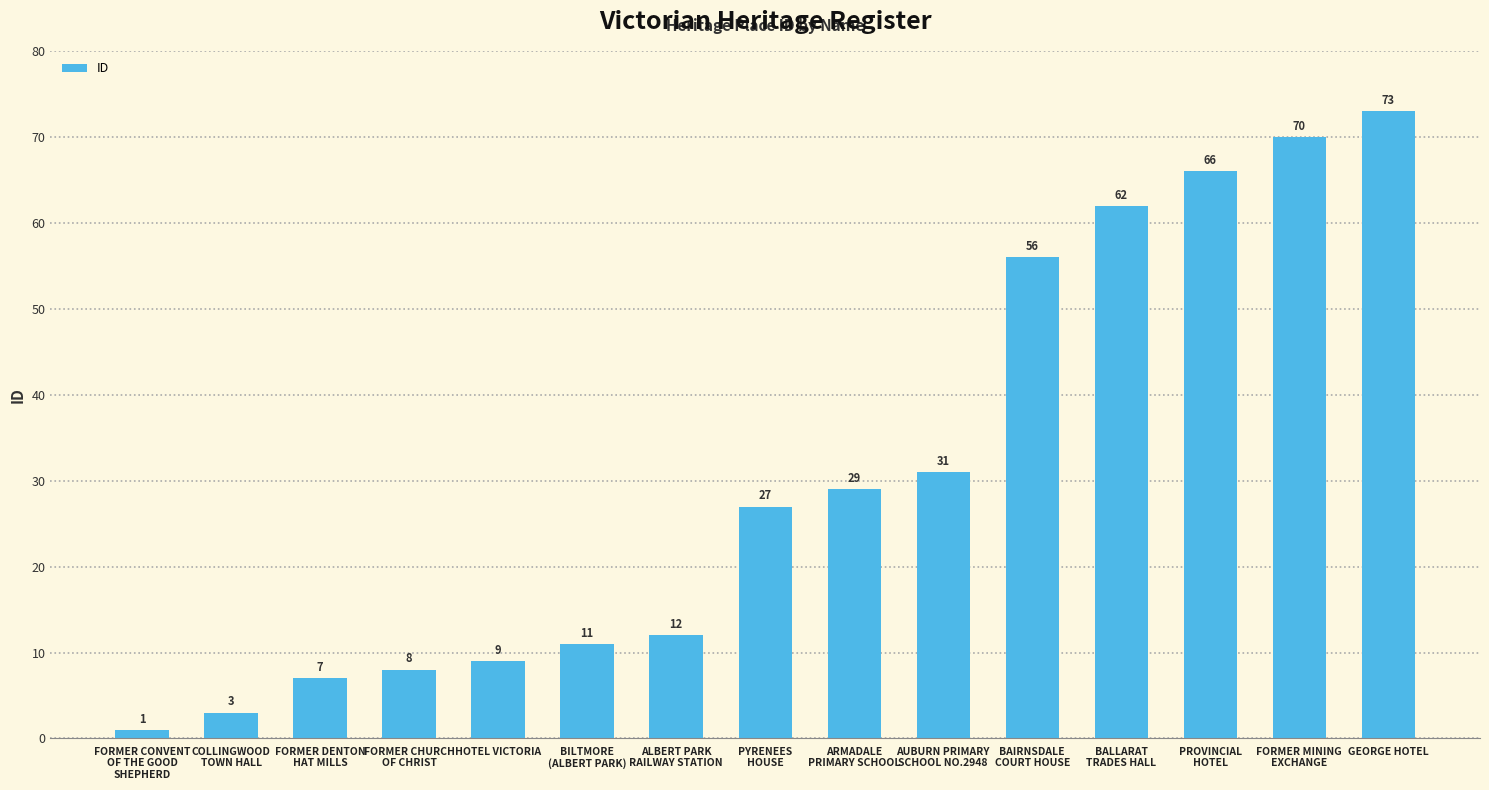

At which label is the value closest to 37?

AUBURN PRIMARY
SCHOOL NO.2948